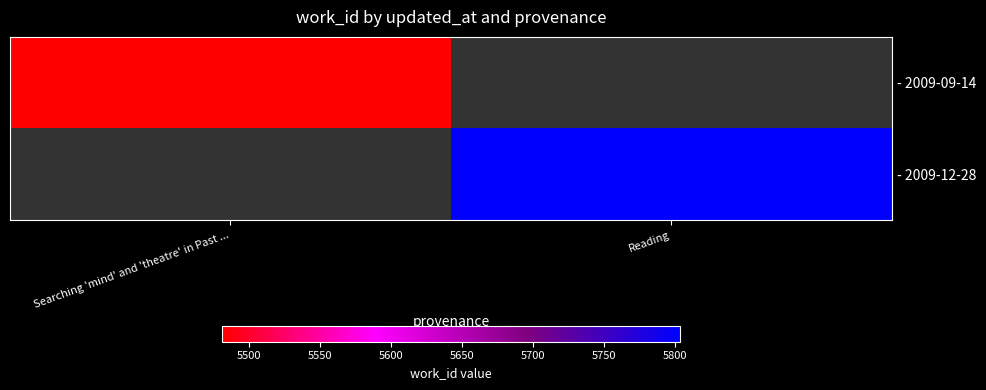

At Searching 'mind' and 'theatre' in Past ..., list the series in order from smallest to largest.

- 2009-09-14, - 2009-12-28